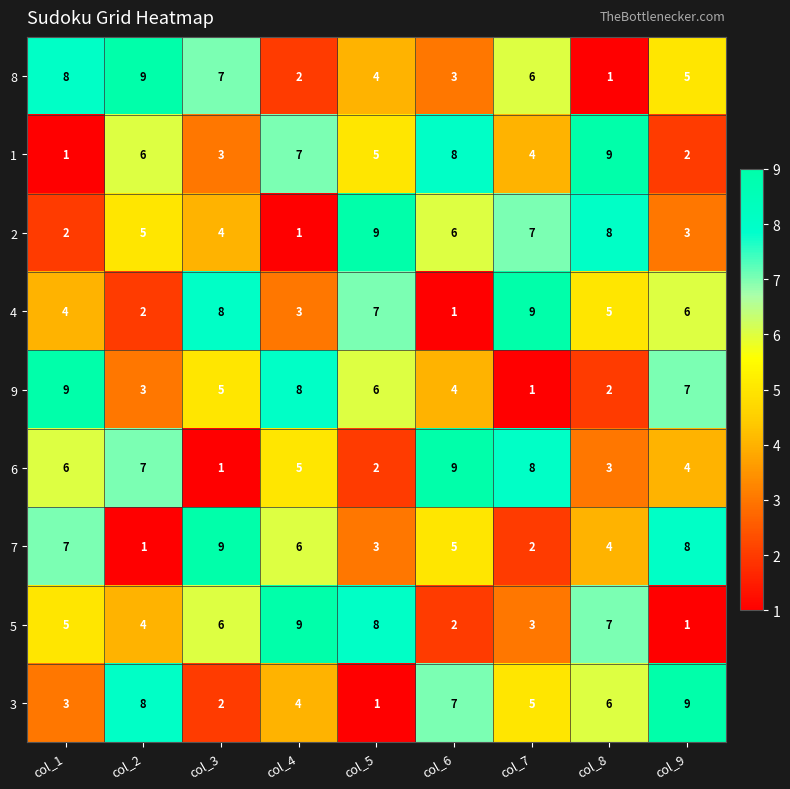

What is the sum of all 6 values?

45